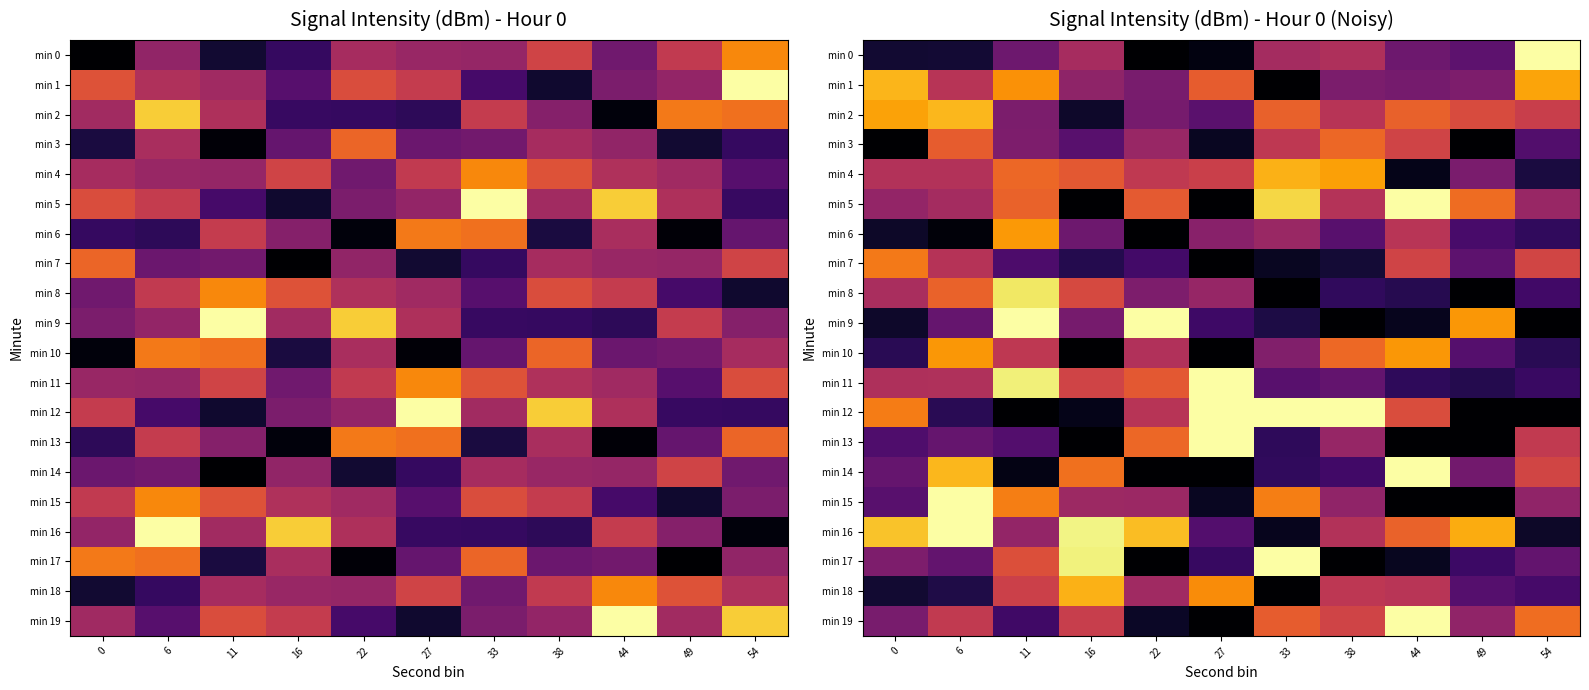

At which category does the chart reach its minimum across all series?

54